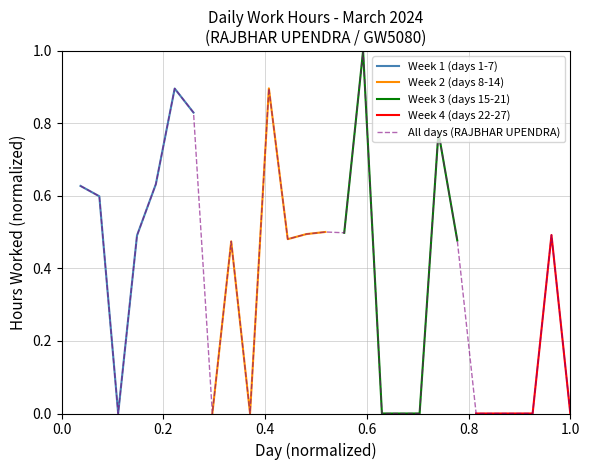

What position from the right is Day 10 (Sun)?

18